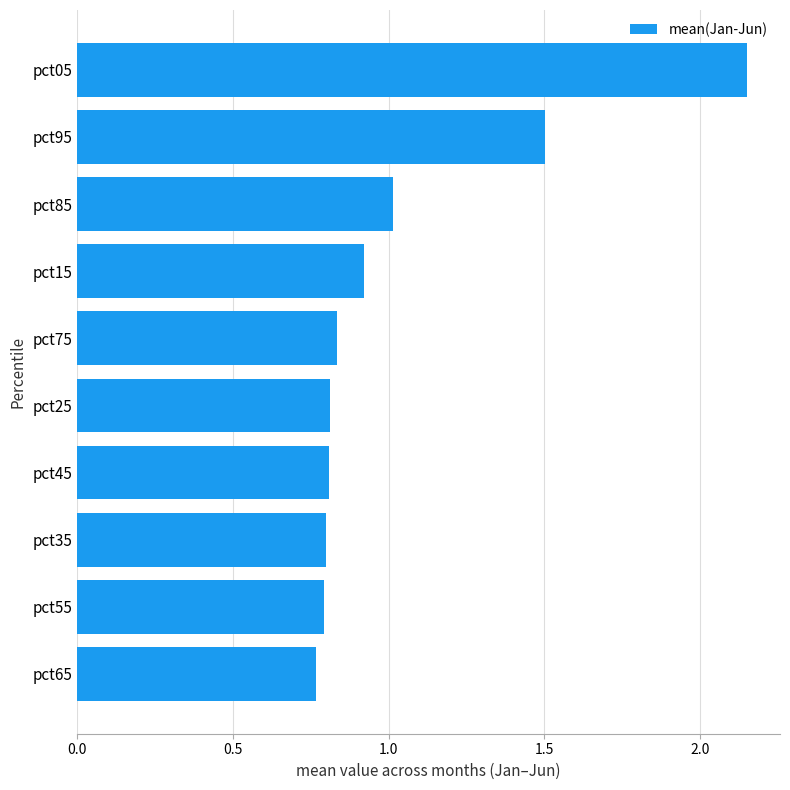

What is the change in value from pct55 to pct85?

+0.2